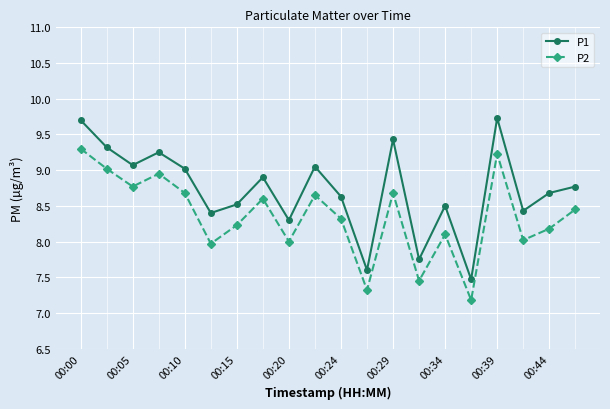

Which series has the largest range (max minus min)?

P1